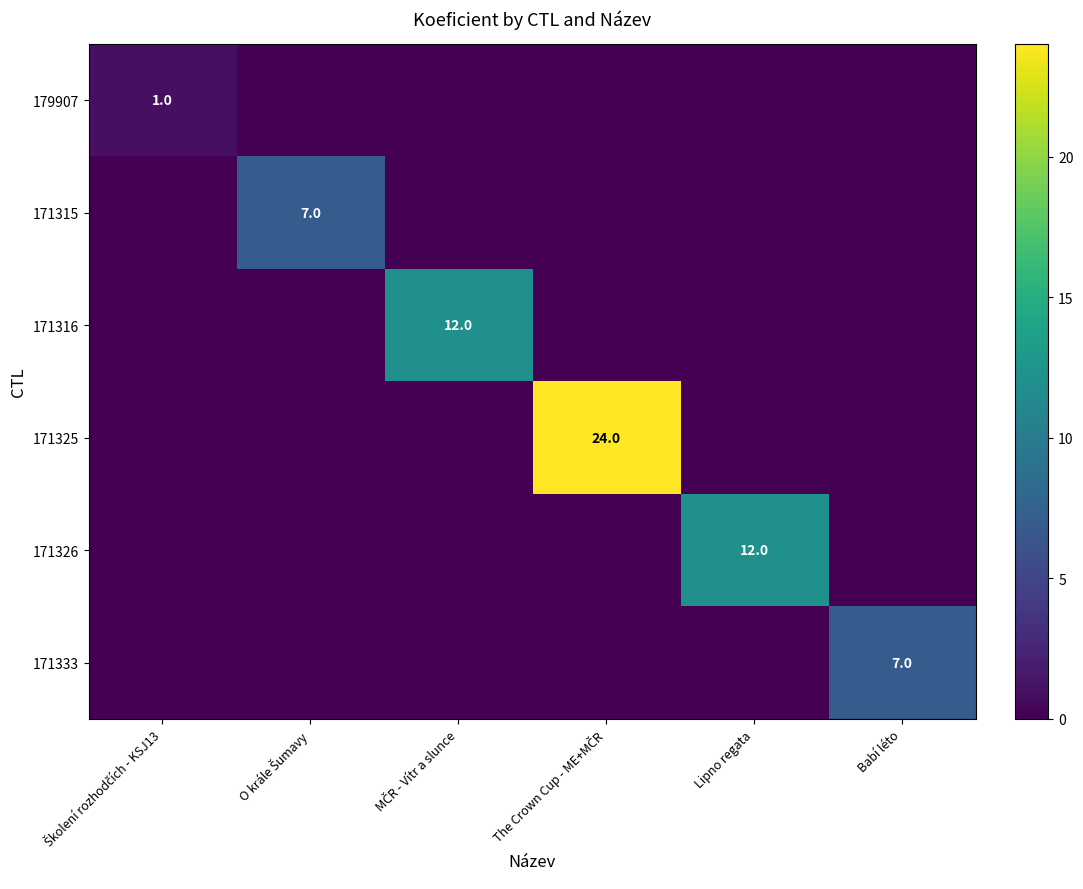

Count the number of categories in the chart.

6